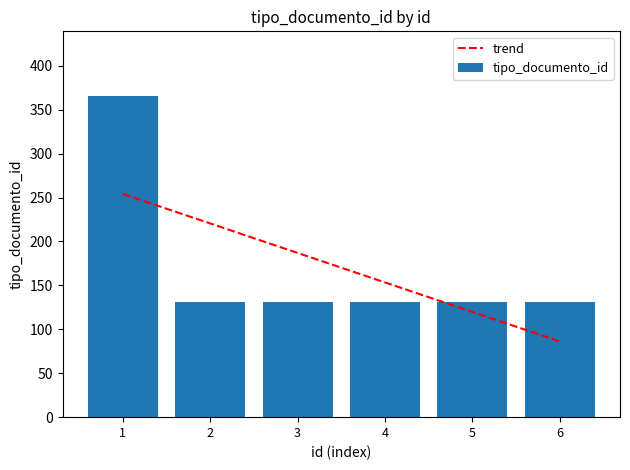

What is the greatest value displayed?

366